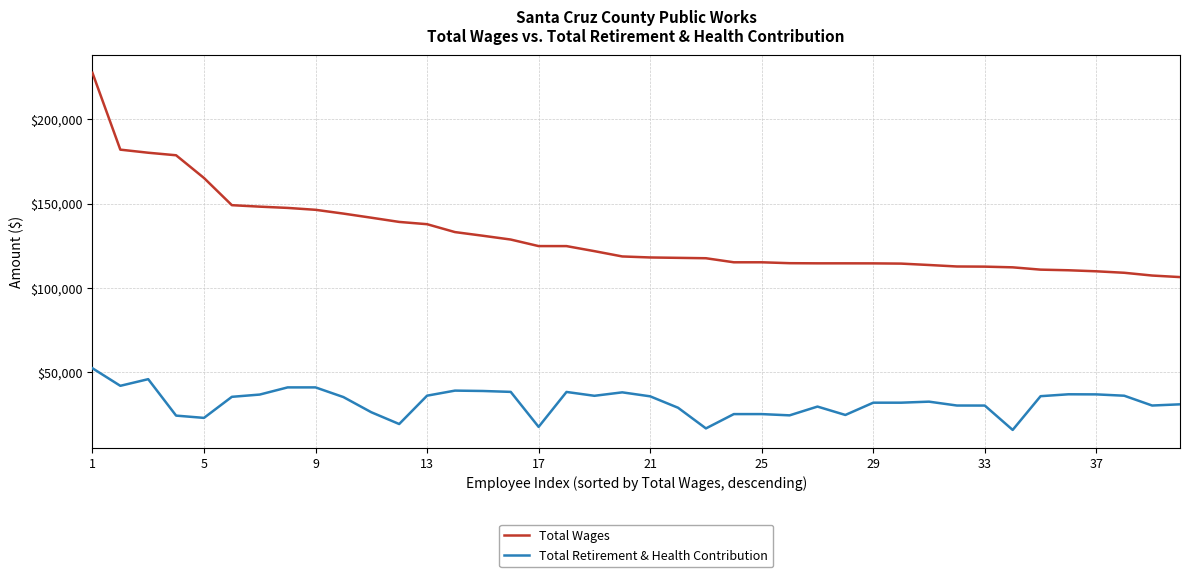

Which series has the largest range (max minus min)?

Total Wages